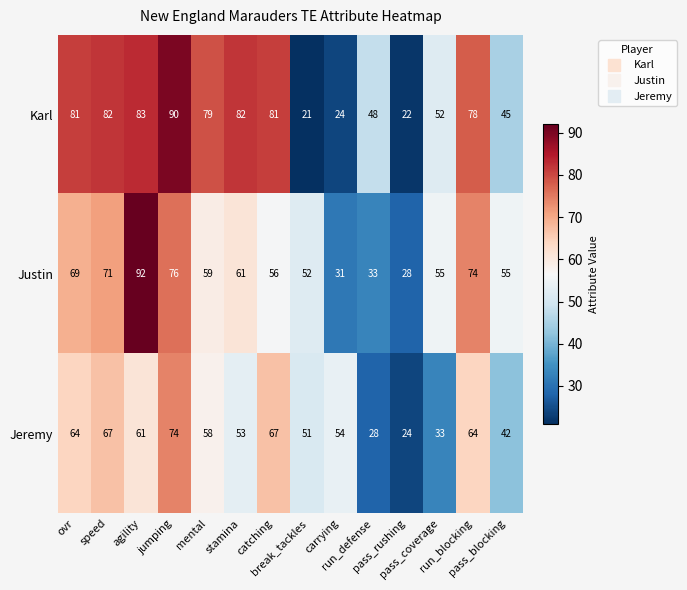

What is the difference between the maximum and minimum values in the Justin series?

64